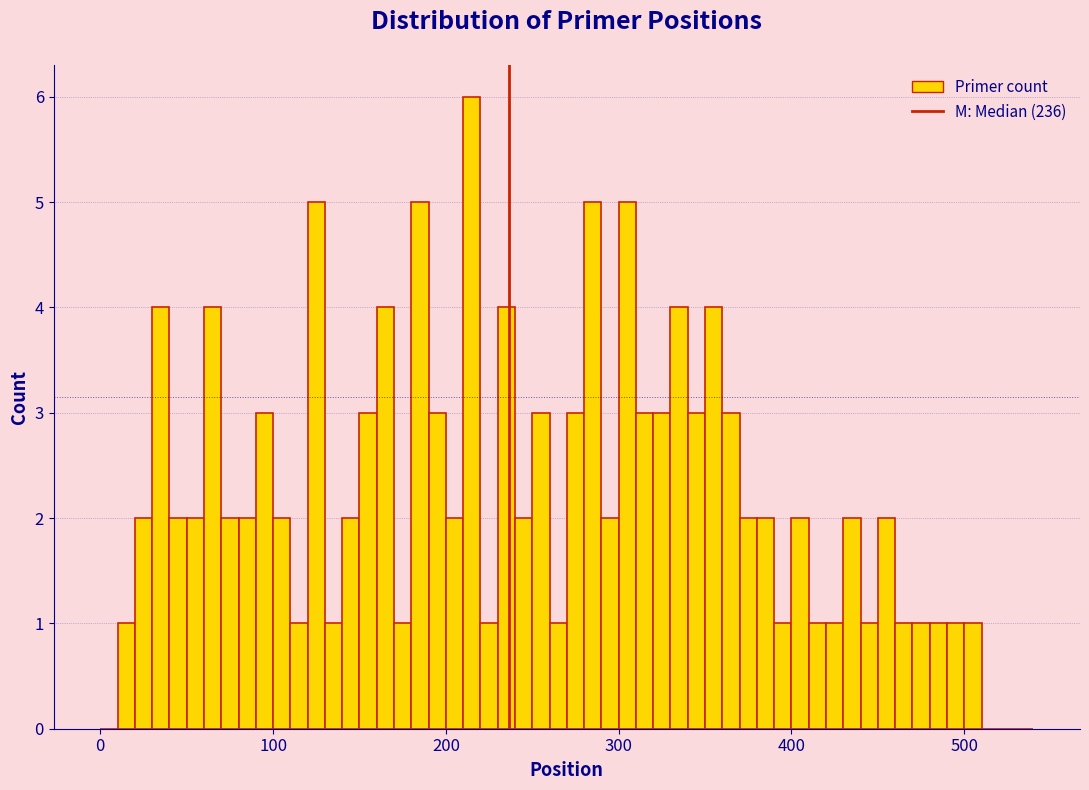

Around what value on the x-axis is the tallest bar? Give the approximate position of its centre, as read against the axis.

220